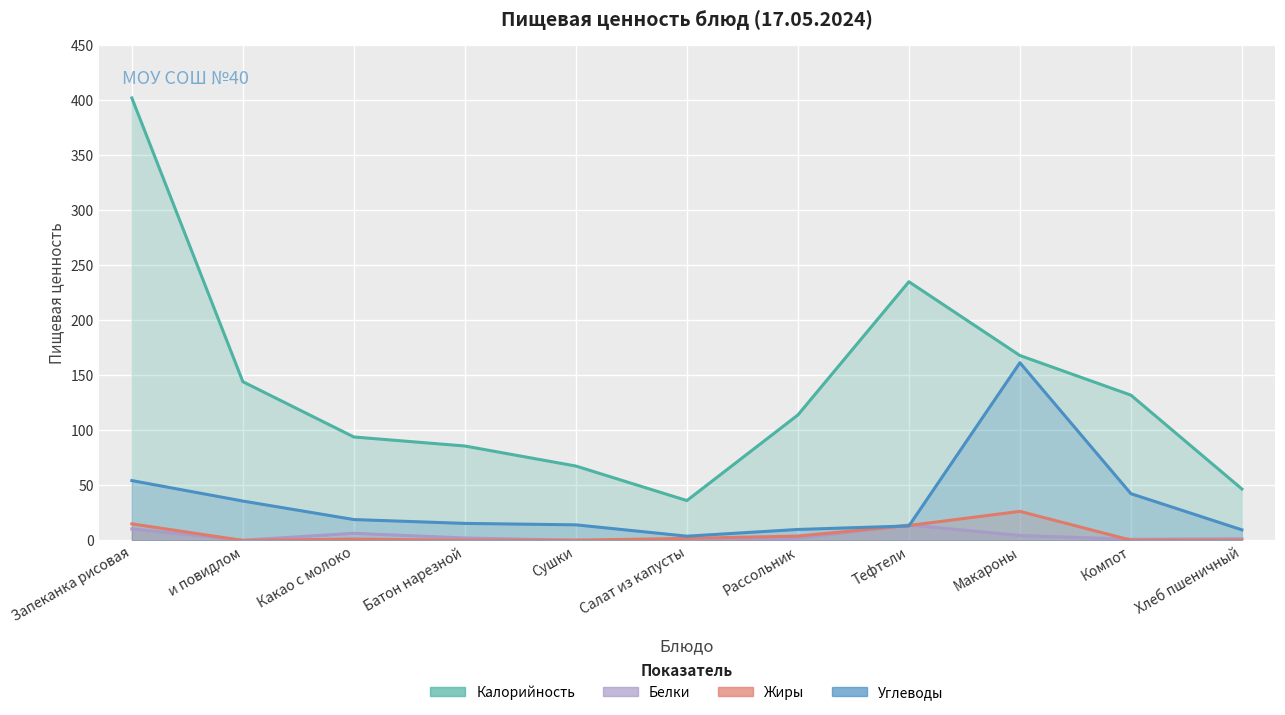

Which has a higher value, Макароны or Компот?

Макароны